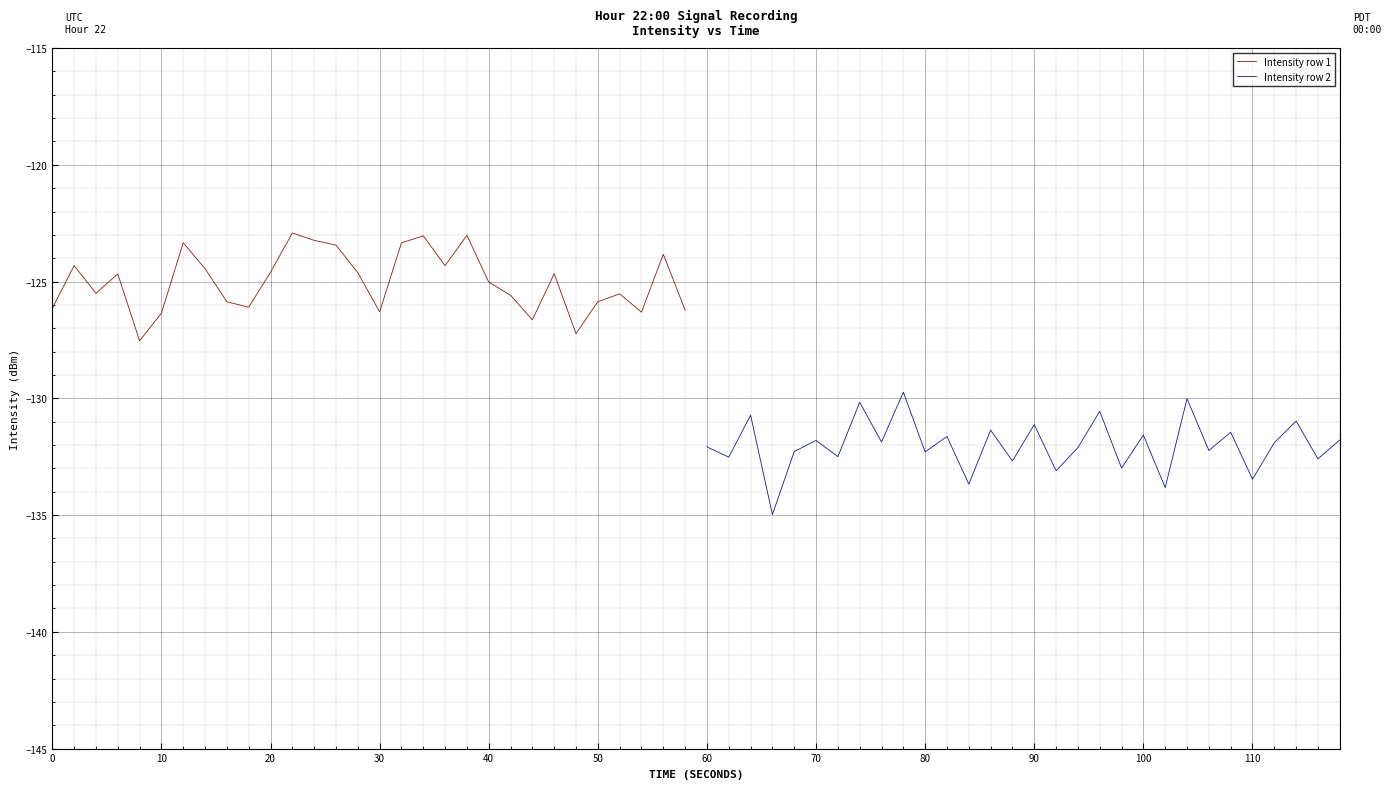

What is the minimum value for Intensity row 2?

-135.0